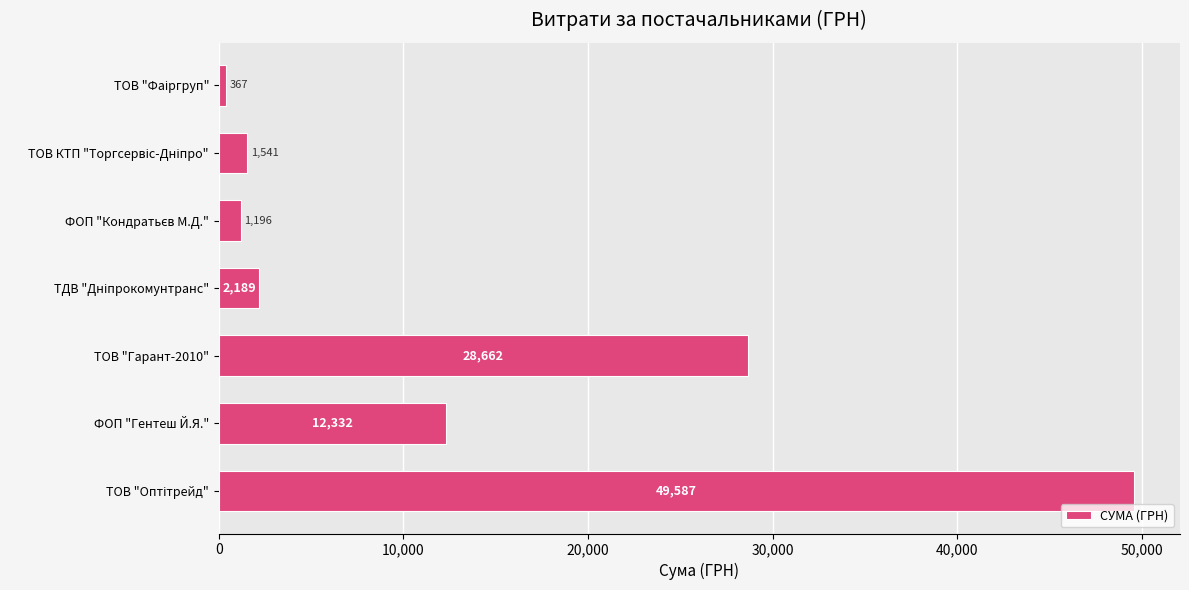

Where is the data nearest to the value 24977?

ТОВ "Гарант-2010"